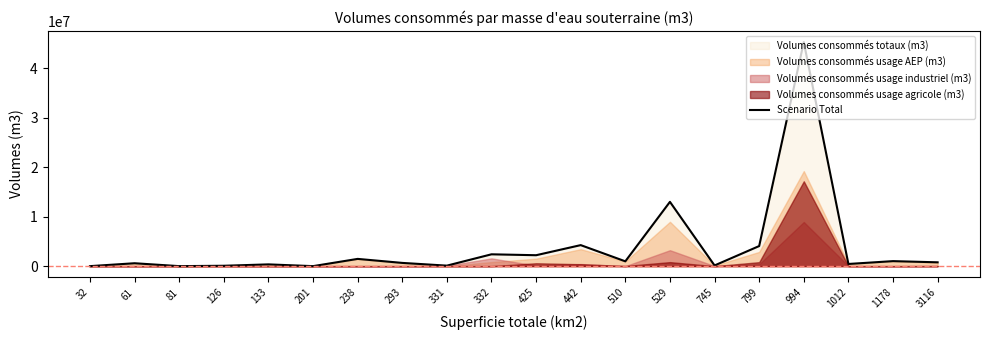

Is it true that the value at 238 is 1465933?

True